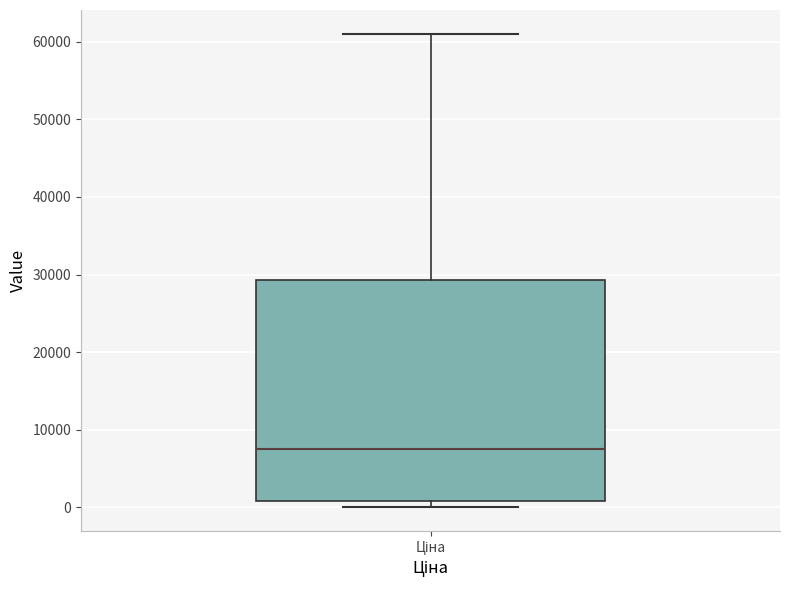

Where does the median line of the box for Ціна sit on the y-axis? The values are not printed on the chart, so give them approximately, as read against the axis.

8000